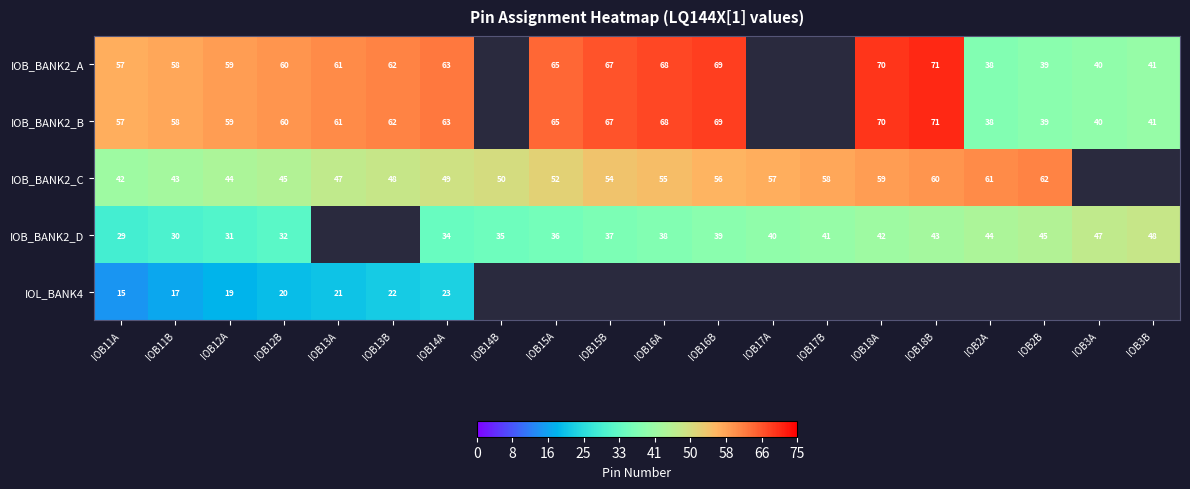

What is the spread (max minus min) of values at IOB12A?

40